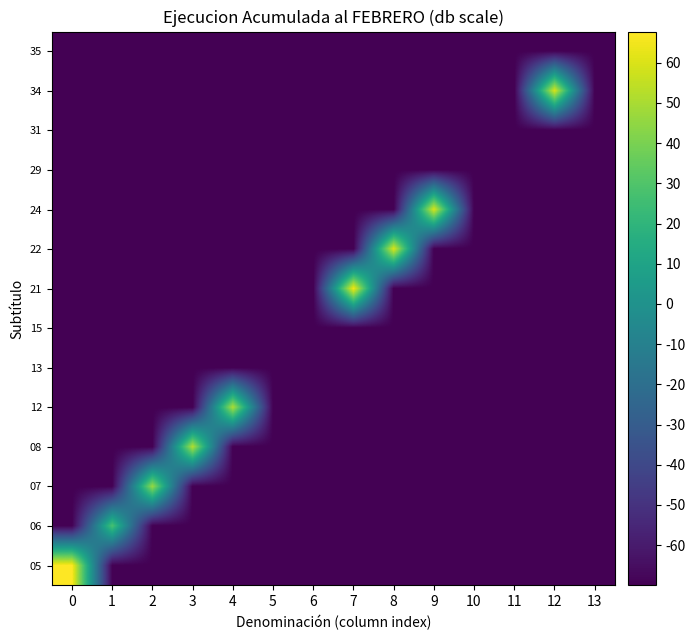

Which has a higher value, 13 or 12?

13